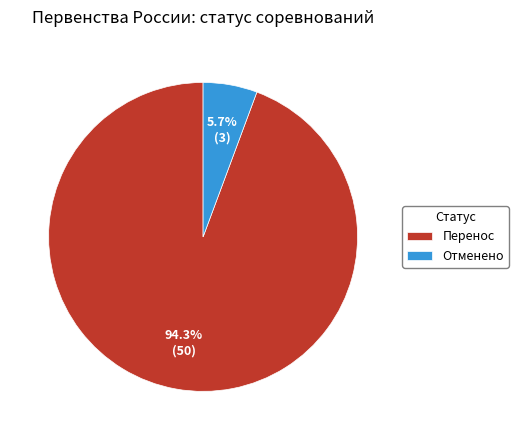

What is the majority slice?

Перенос